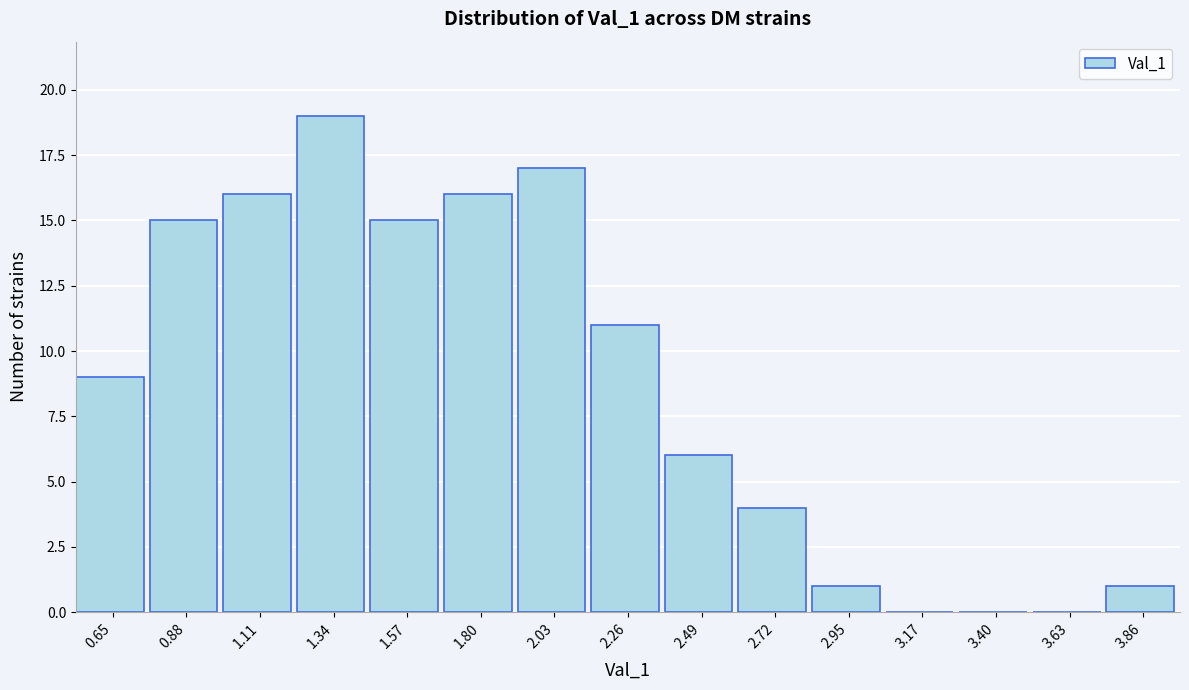

Reading left to right, extract all data points from this chart.

0.65=9	0.88=15	1.11=16	1.34=19	1.57=15	1.80=16	2.03=17	2.26=11	2.49=6	2.72=4	2.95=1	3.17=0	3.40=0	3.63=0	3.86=1